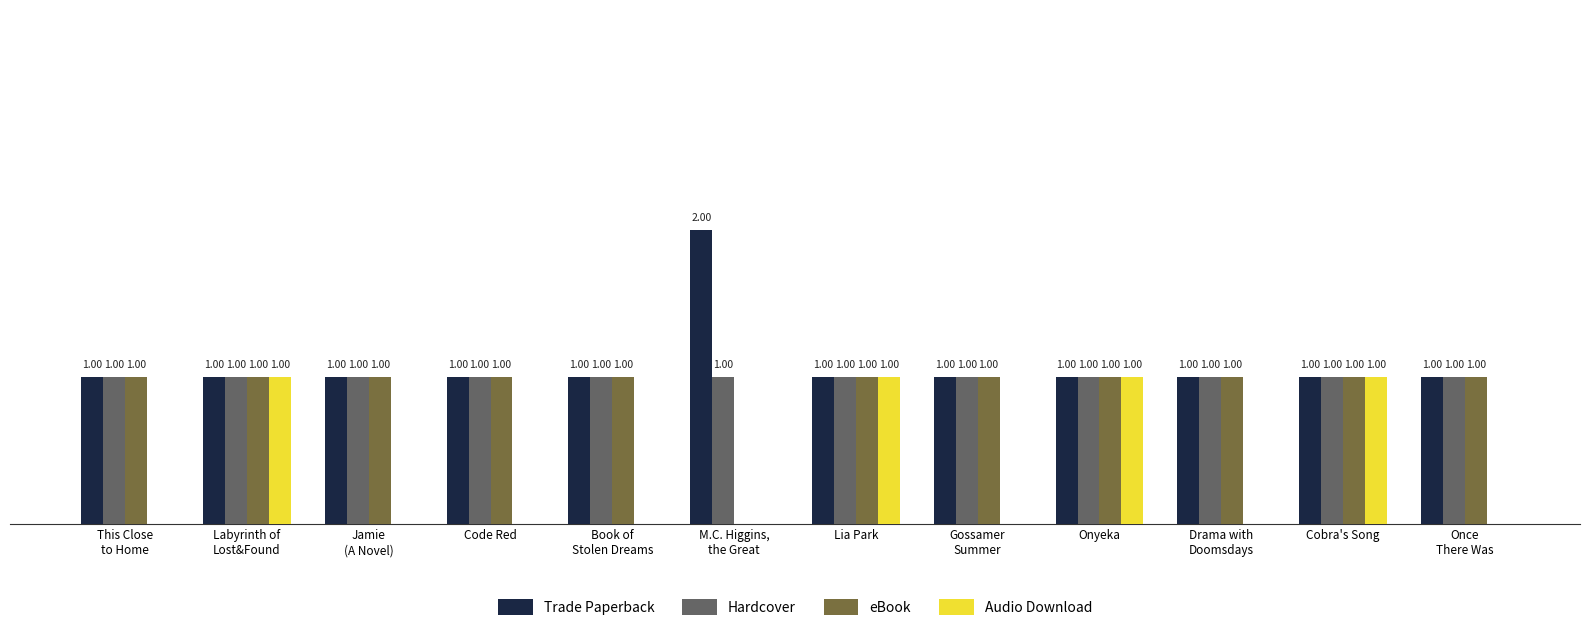

Which series has the largest total across all categories?

Trade Paperback